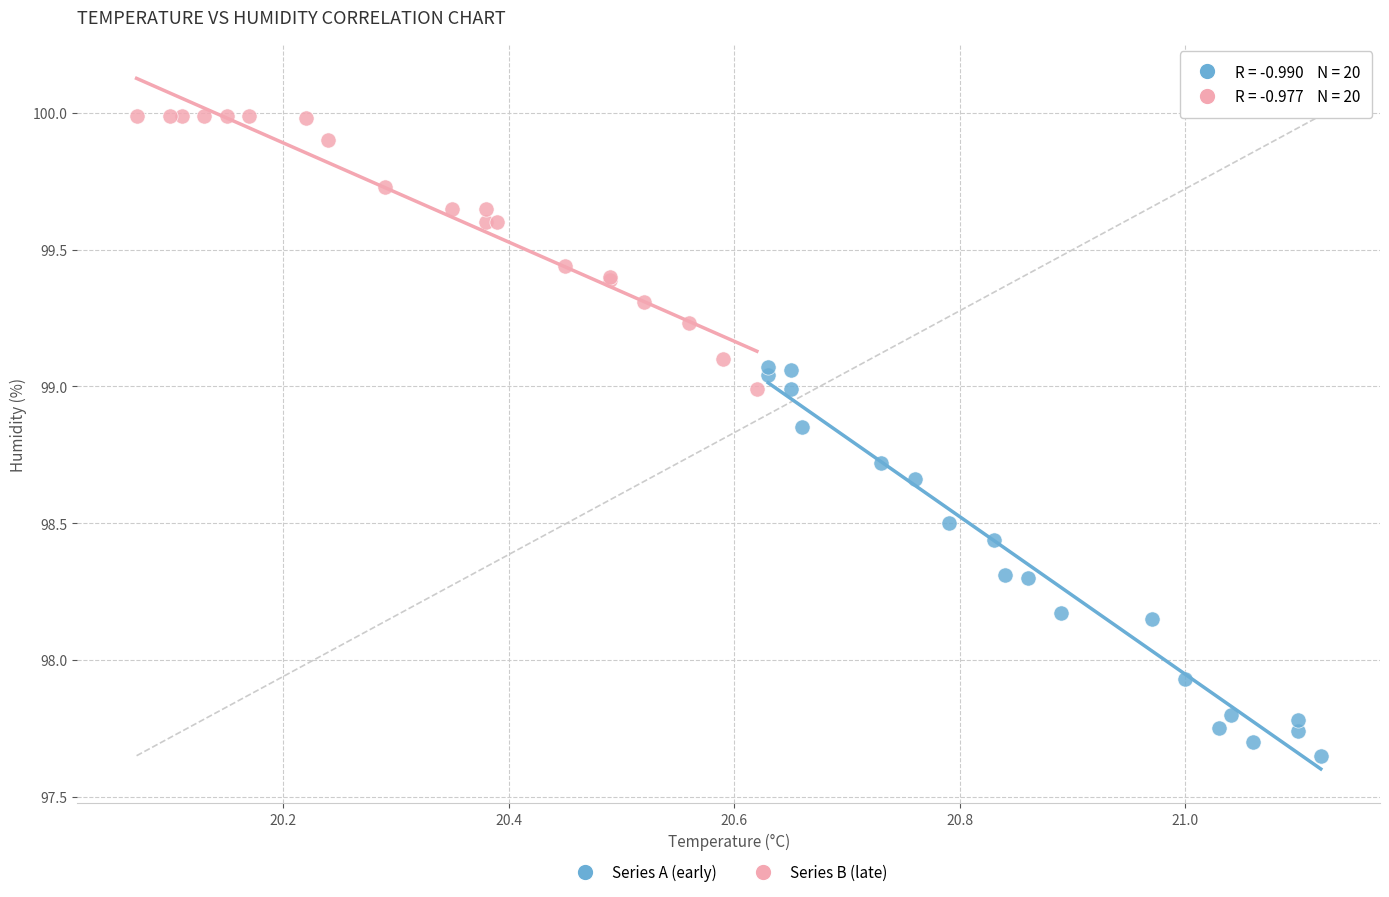

Which series contains the lowest Y value?

Series A (early)